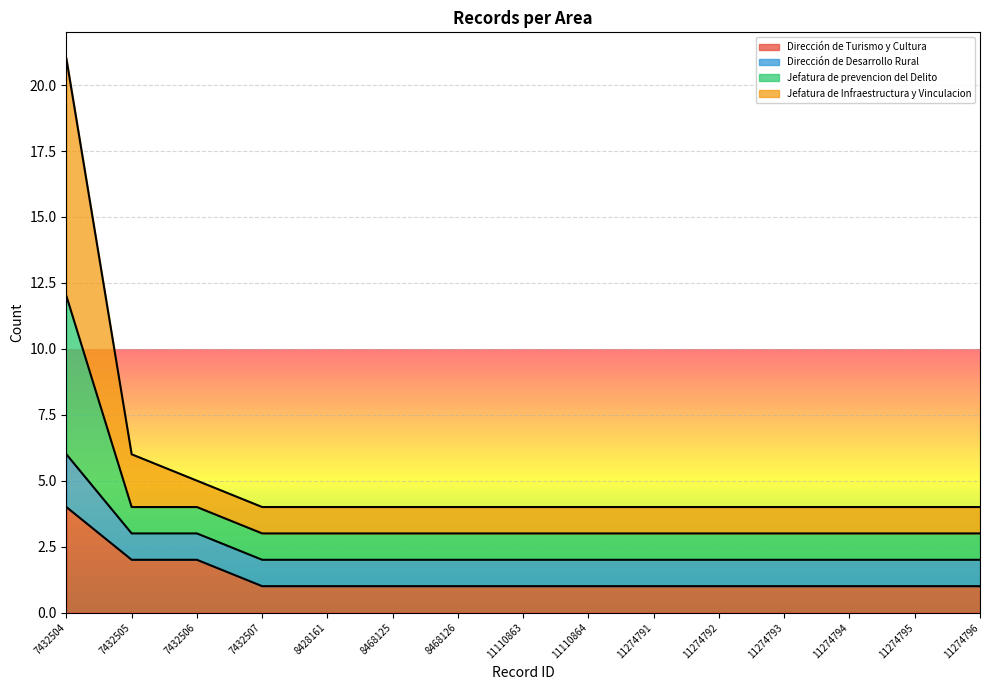

At which label does Dirección de Turismo y Cultura reach its peak?

7432504